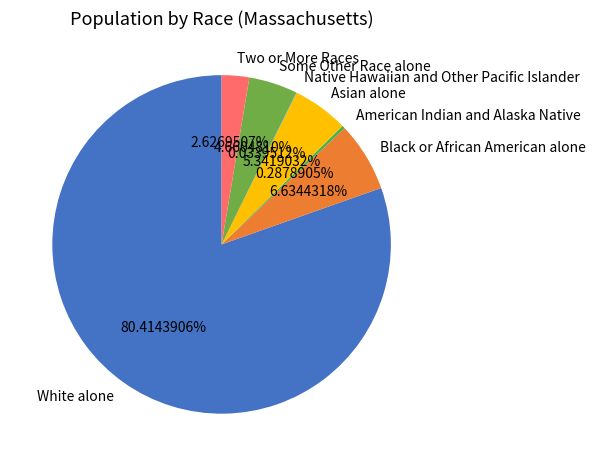

What is the largest slice in the pie chart?

White alone